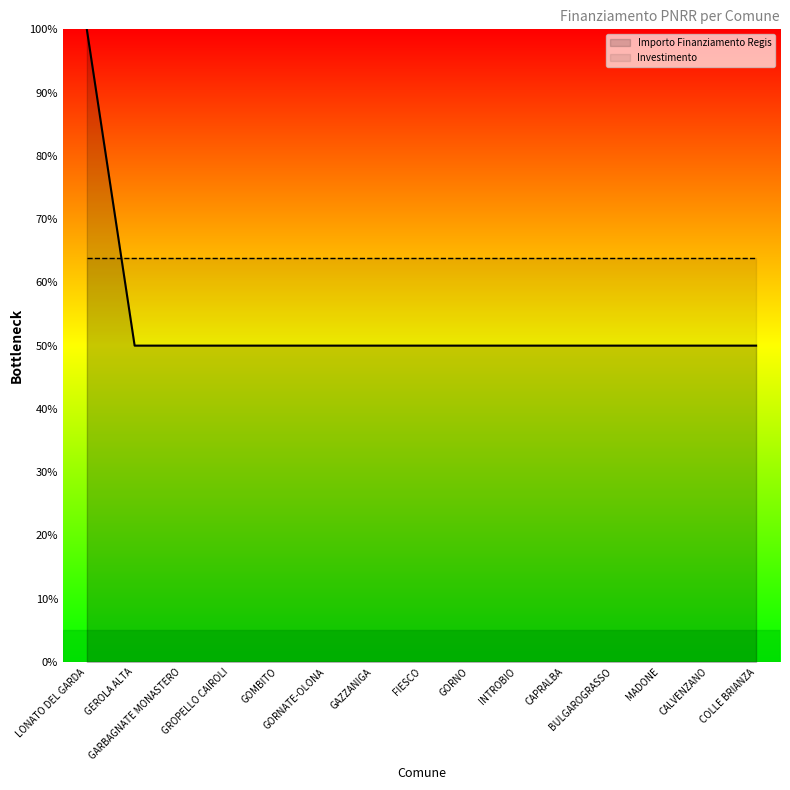

What position from the left is CAPRALBA?

11